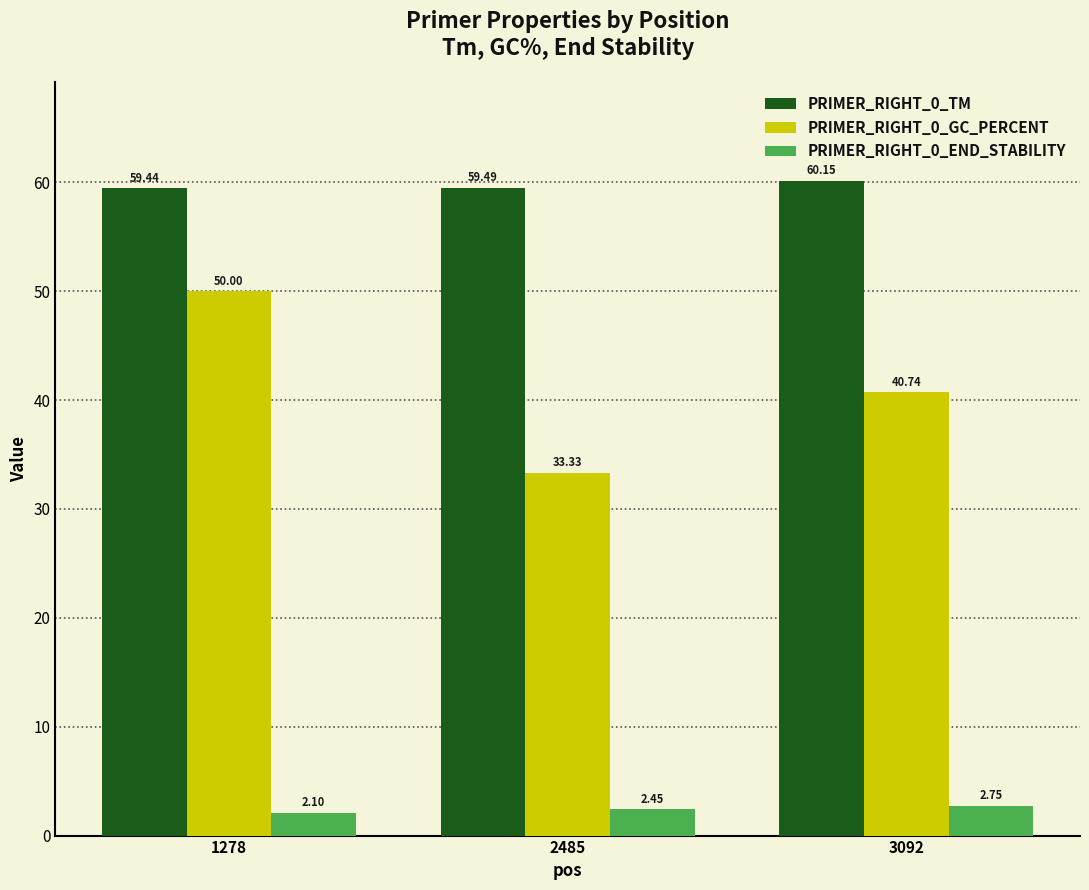

Rank the series by their average value, from highest to lowest.

PRIMER_RIGHT_0_TM, PRIMER_RIGHT_0_GC_PERCENT, PRIMER_RIGHT_0_END_STABILITY